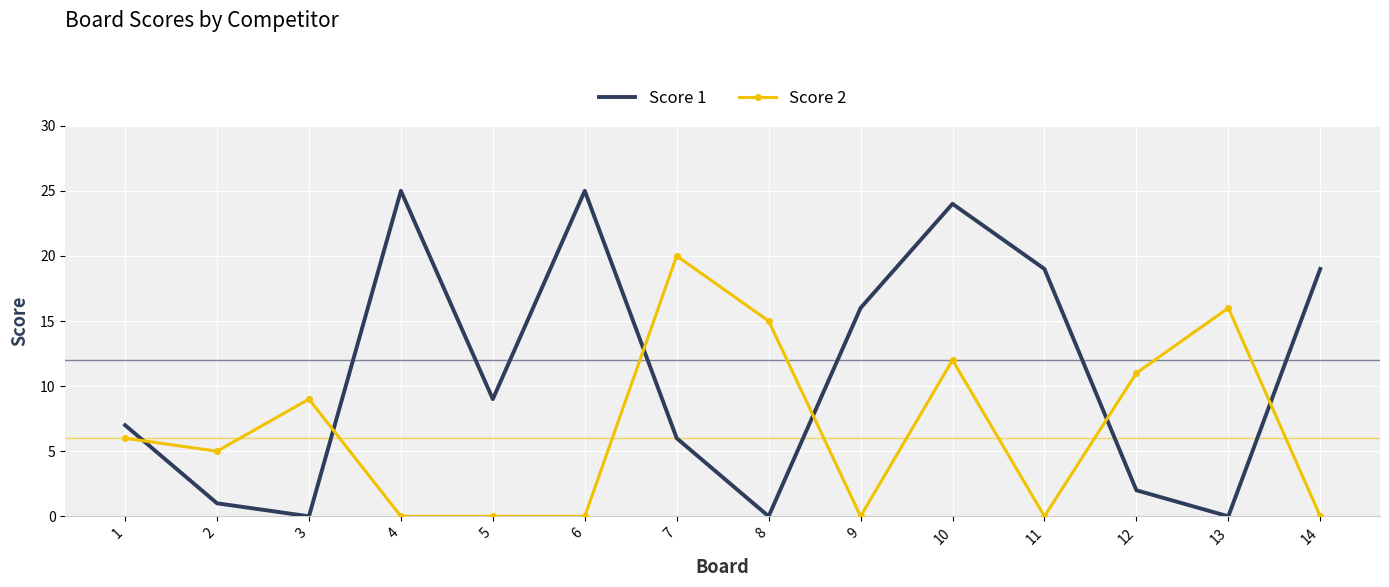

What is the maximum value shown in the chart?

25